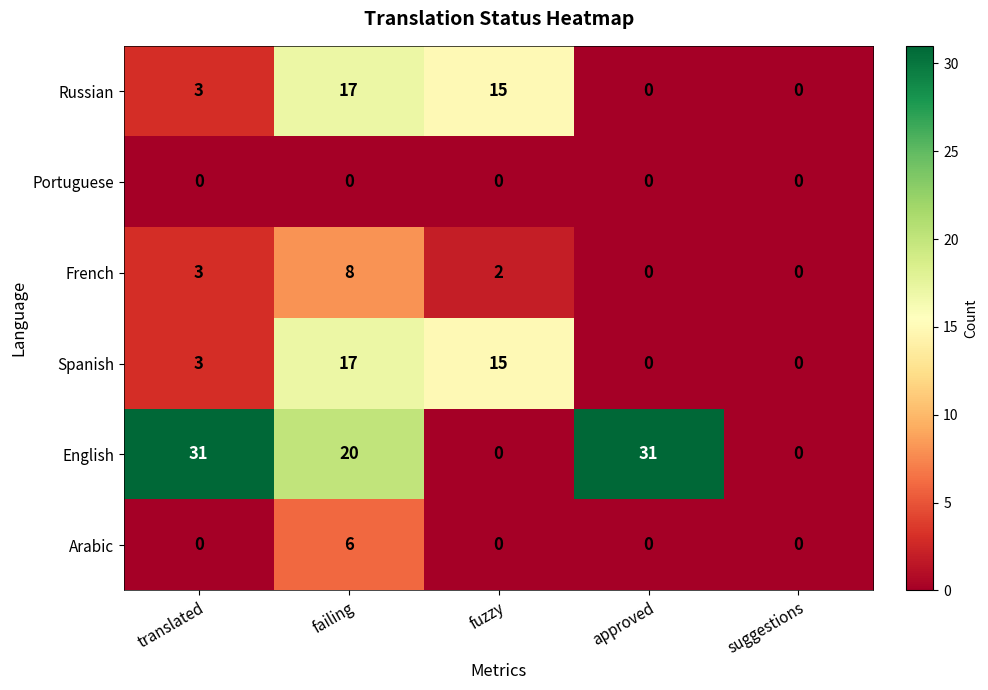

Count the Arabic values in the range 0 to 1.

4